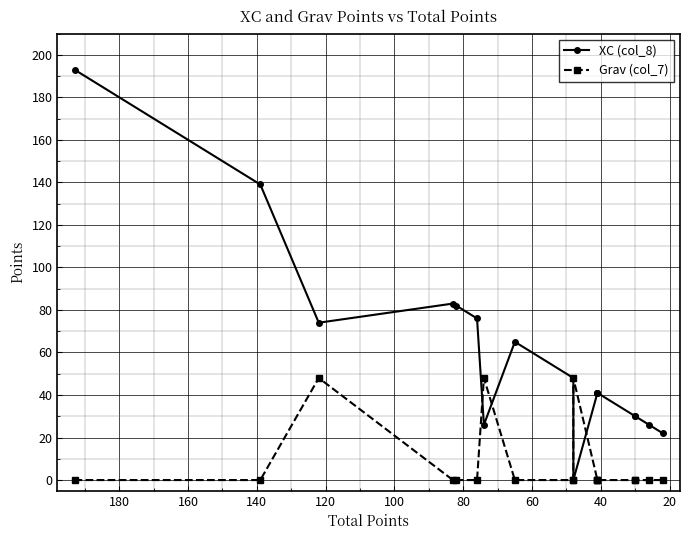

What is the value of the XC (col_8) point at the 8th from the left?

65